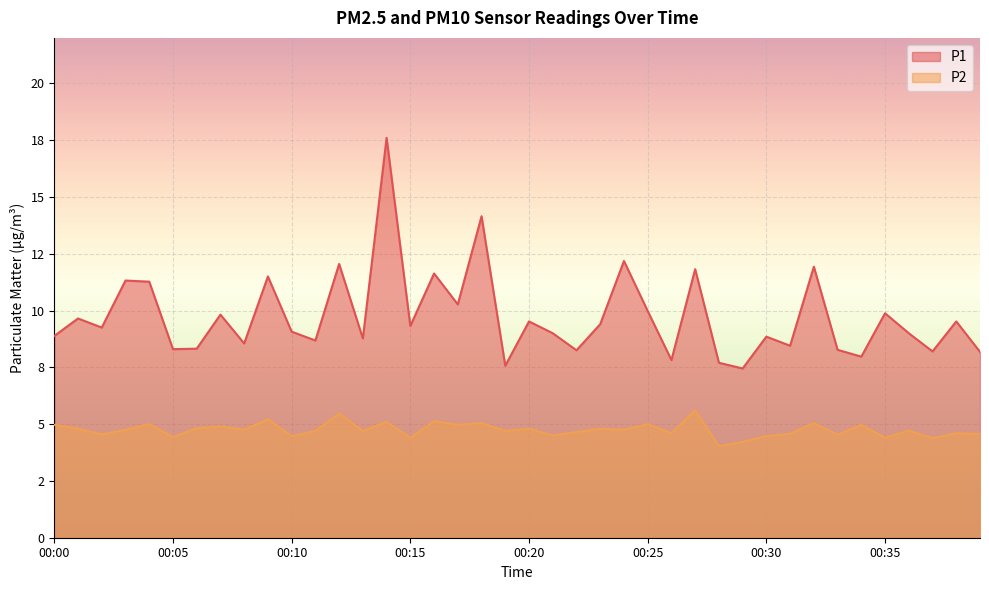

True or false: P2 and P1 cross at least once.

False